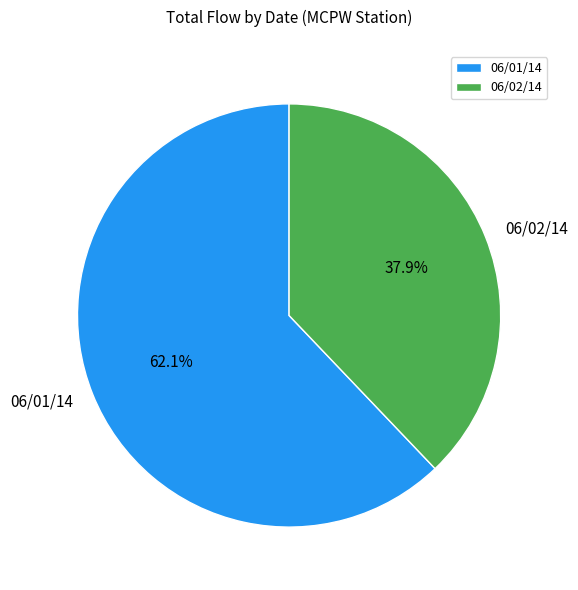

Rank the categories by value from lowest to highest.

06/02/14, 06/01/14